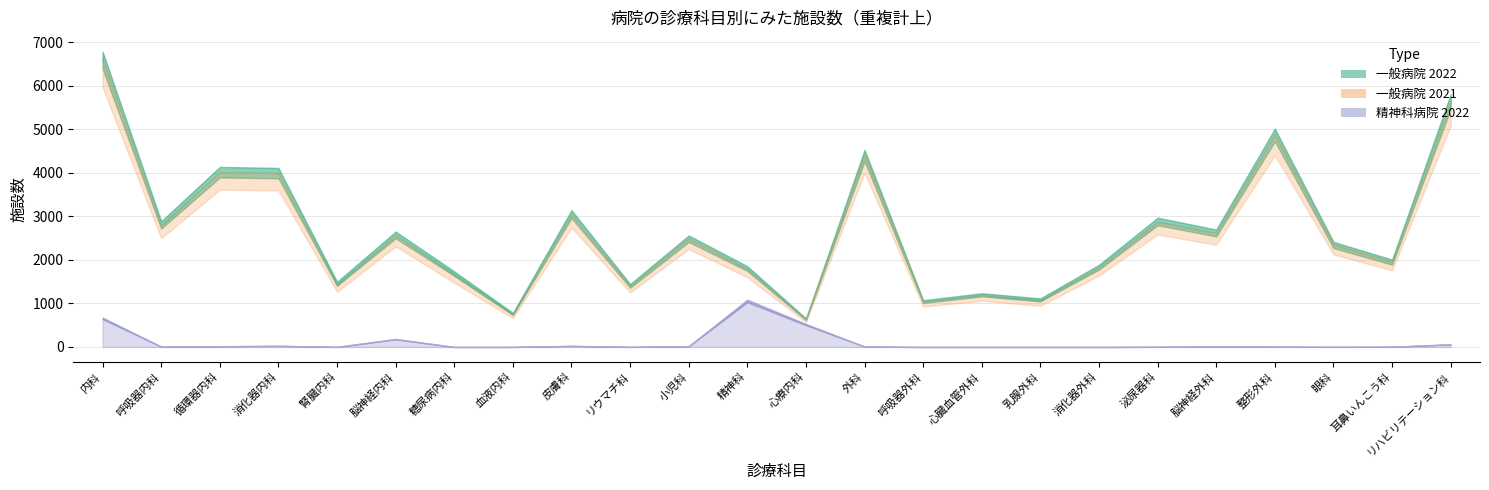

What are all the series names shown in the legend?

一般病院_2022, 一般病院_2021, 精神科病院_2022